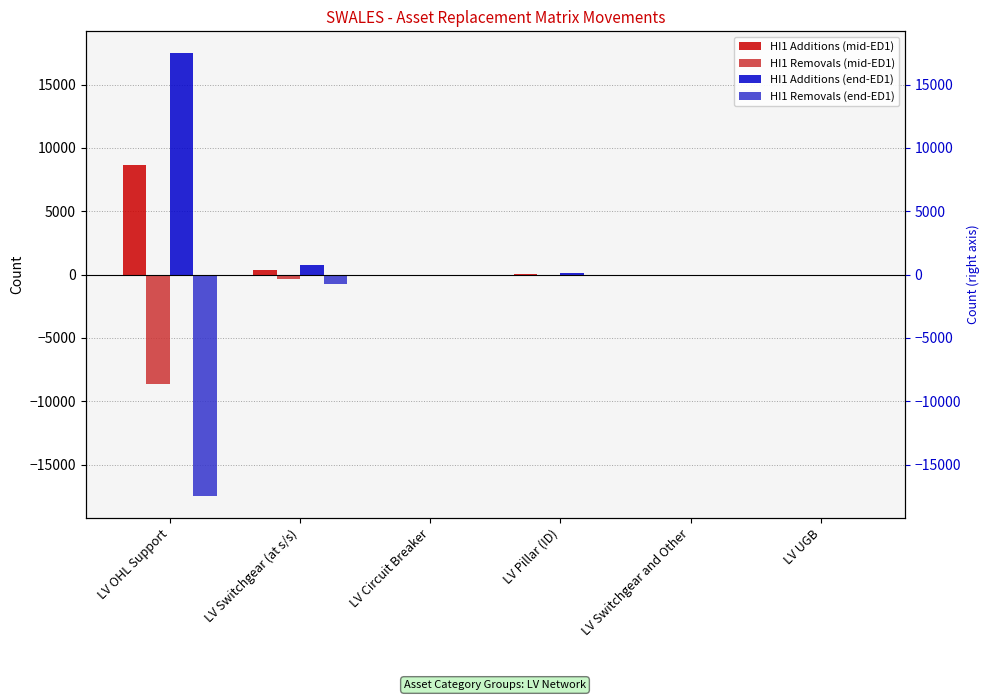

At which label does HI1 Additions (mid-ED1) reach its minimum?

LV Circuit Breaker